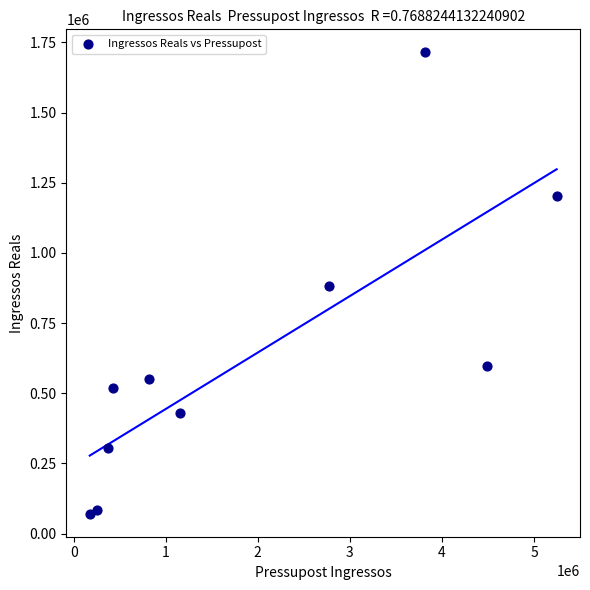

What is the range of X values (max minus min)?

5070552.0